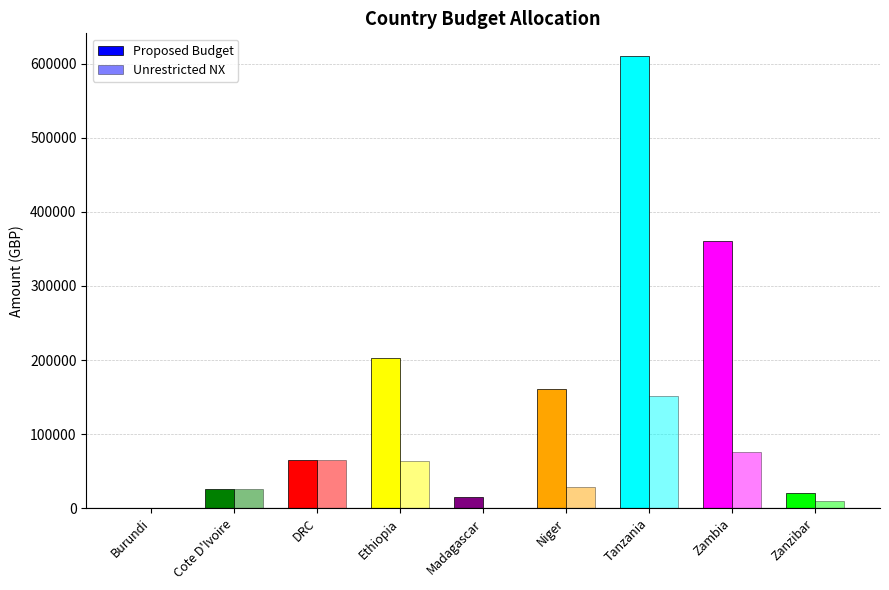

Which label corresponds to the largest value in the chart?

Tanzania